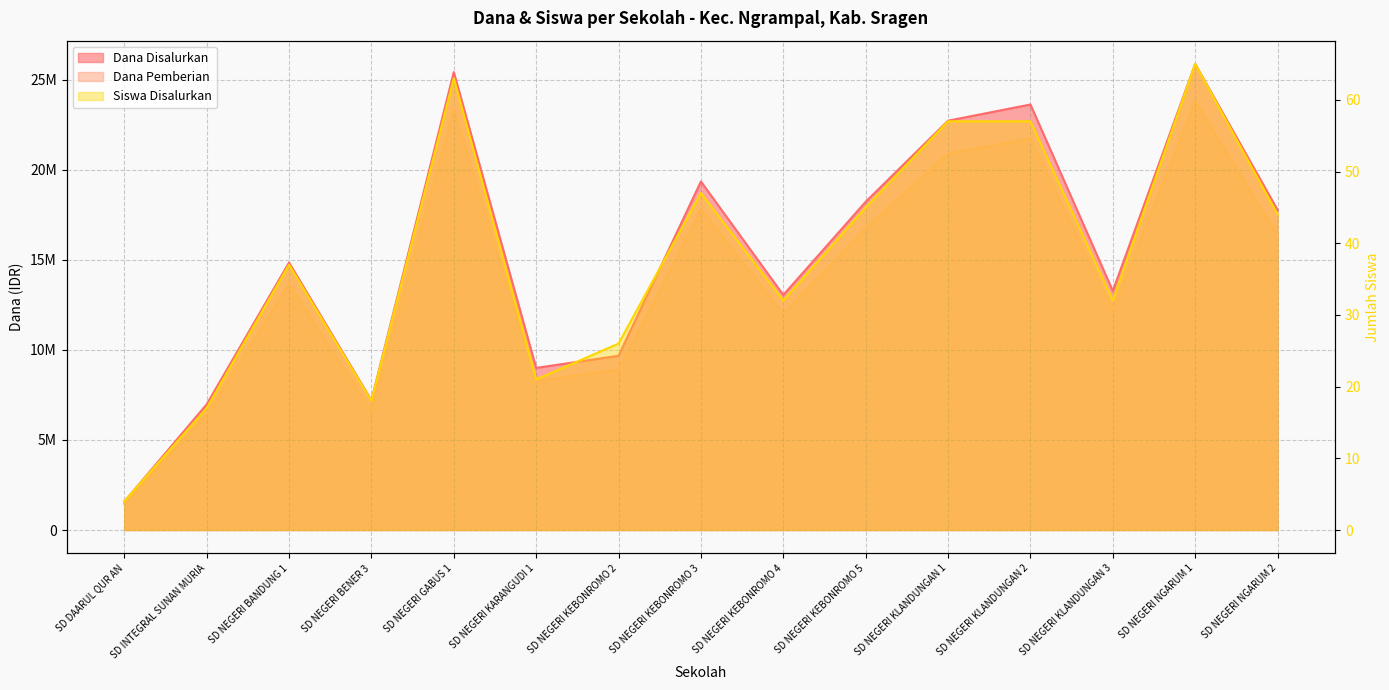

What is the sum of all Dana Disalurkan values?

228600000